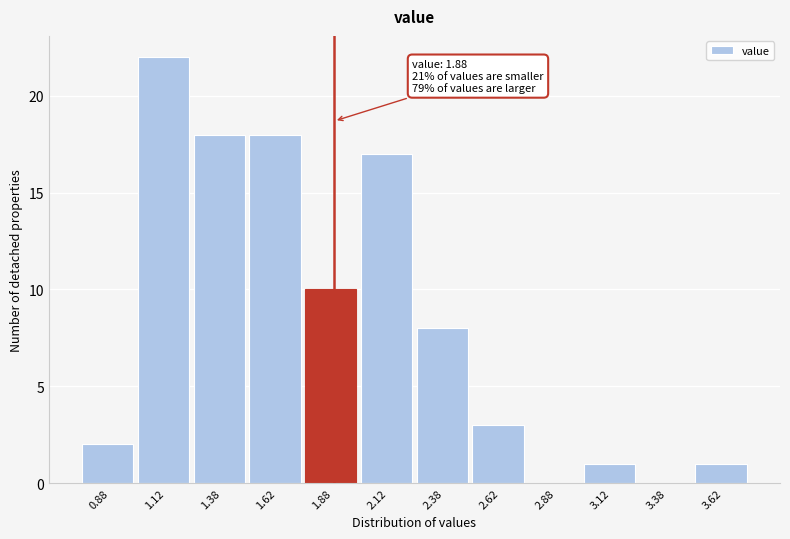

Over which range of the x-axis is the bar tallest?

1.00 to 1.25